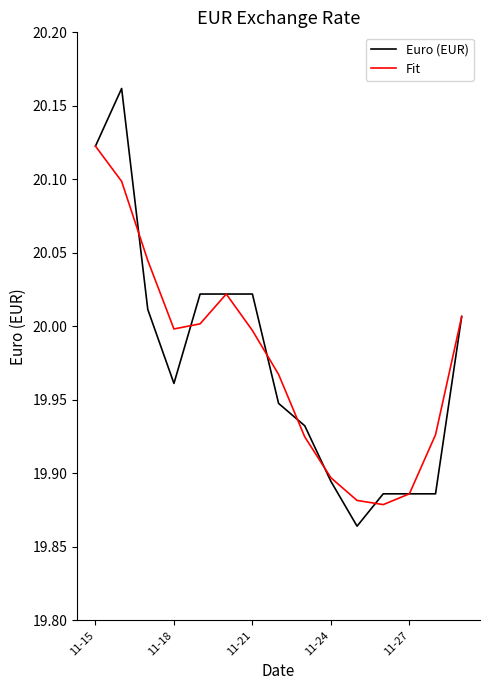

Count the number of data series in this chart.

2